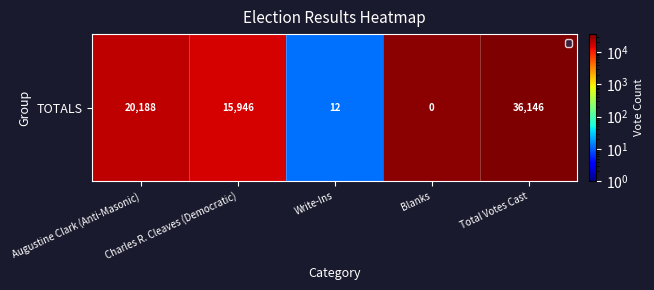

Between Blanks and Write-Ins, which is larger?

Write-Ins